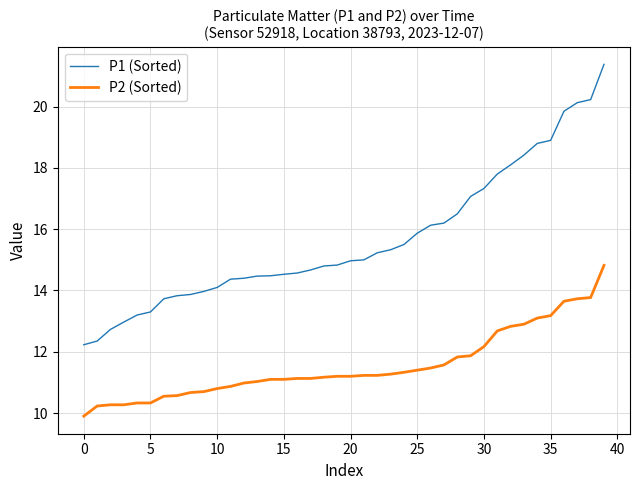

List the series in order of their peak value, highest first.

P1 (Sorted), P2 (Sorted)